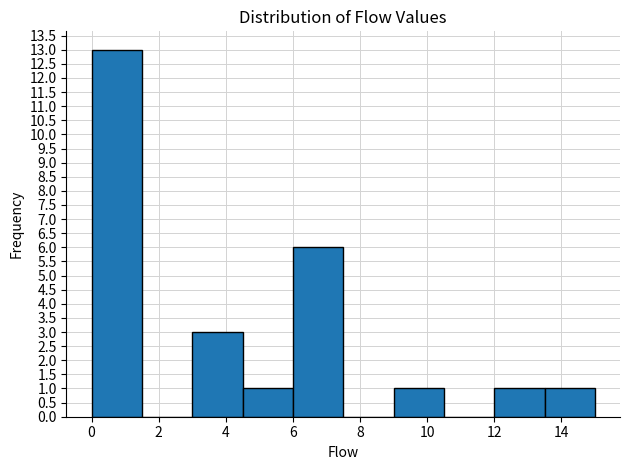

Over which range of the x-axis is the bar tallest?

0.0 to 1.5